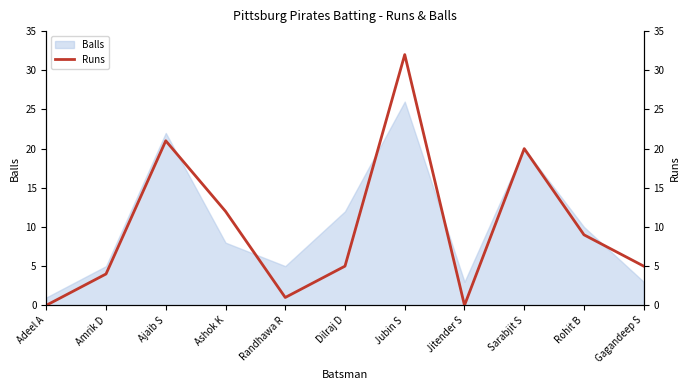

The value at Rohit B is 9. True or false?

True